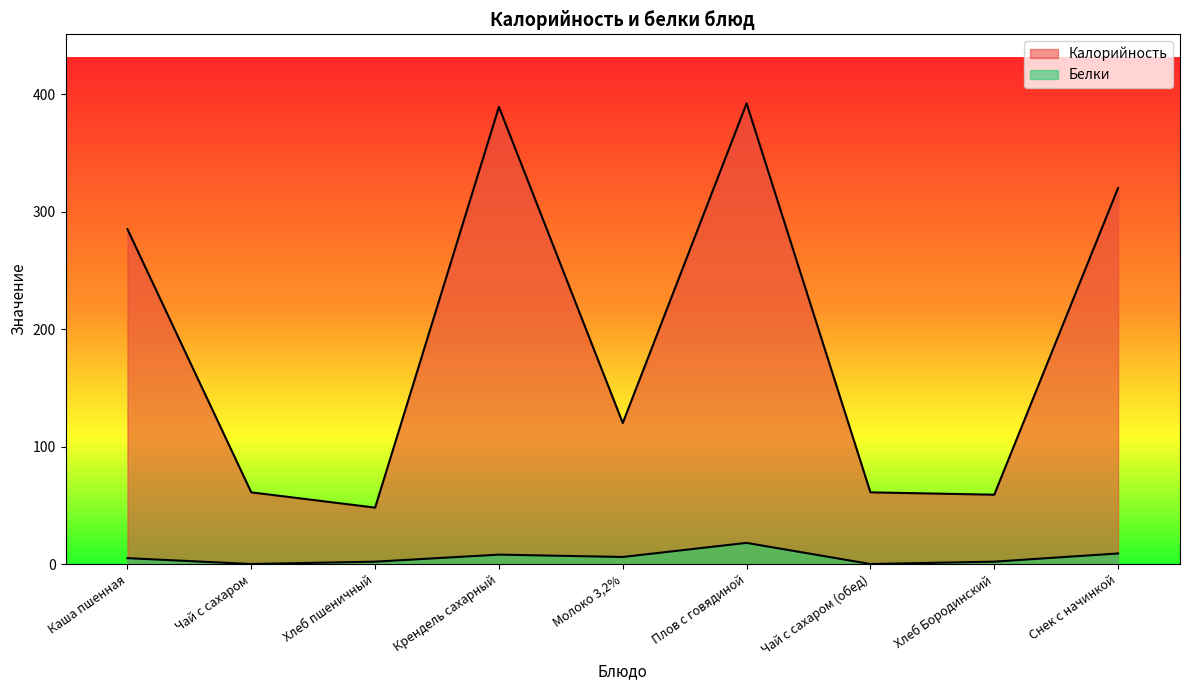

What are all the series names shown in the legend?

Калорийность, Белки